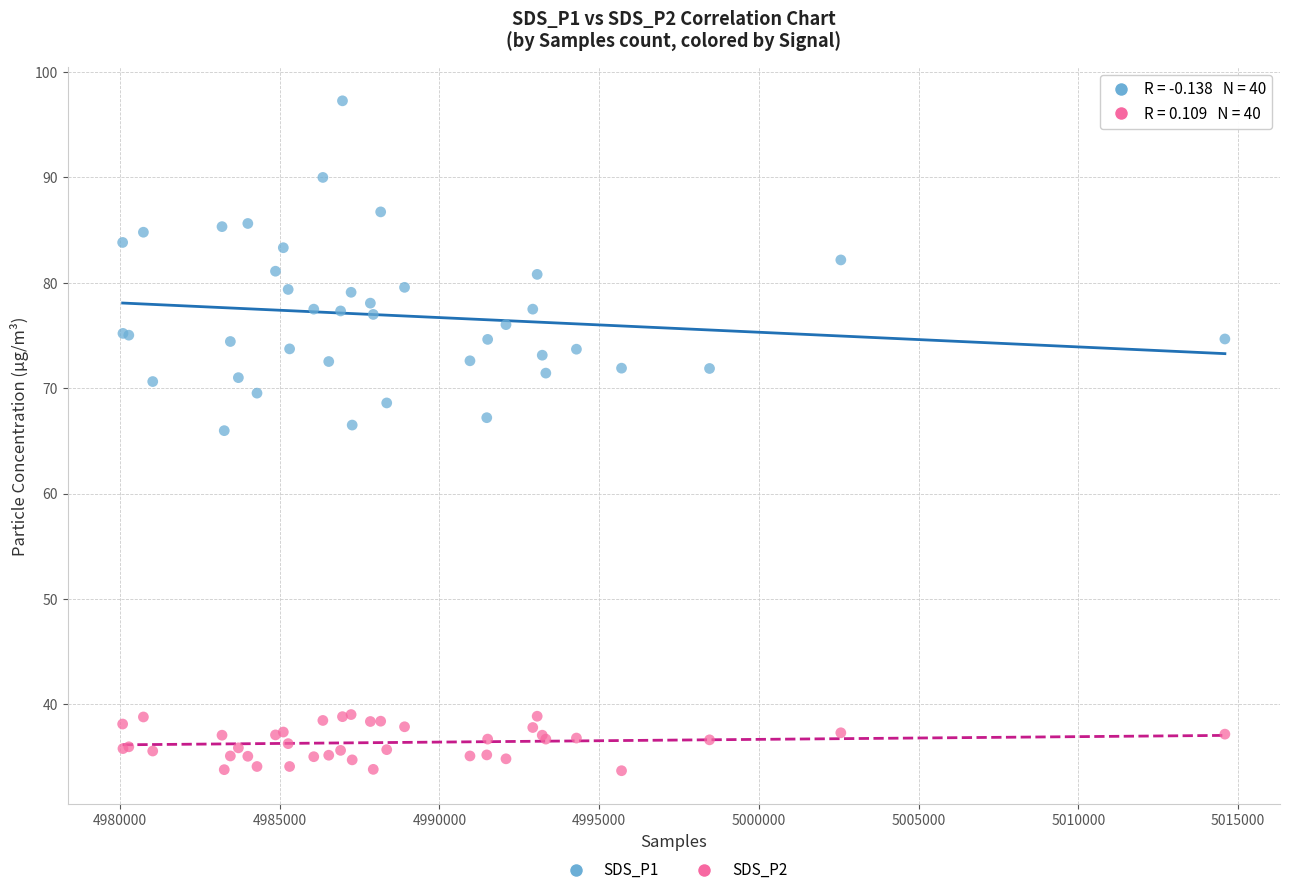

Which series has the widest spread of Y values?

SDS_P1